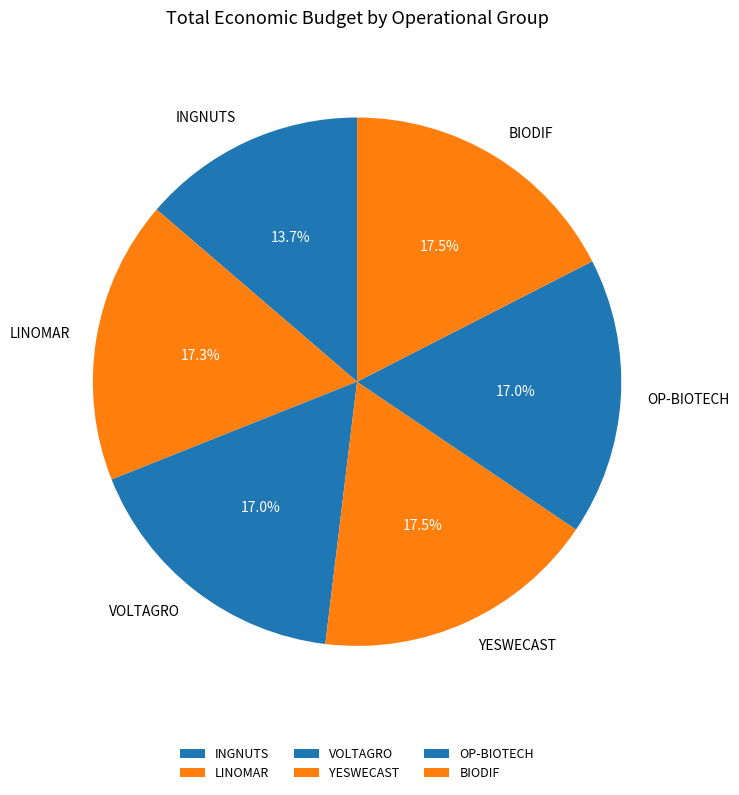

What percentage is NOT represented by INGNUTS?

86.3%